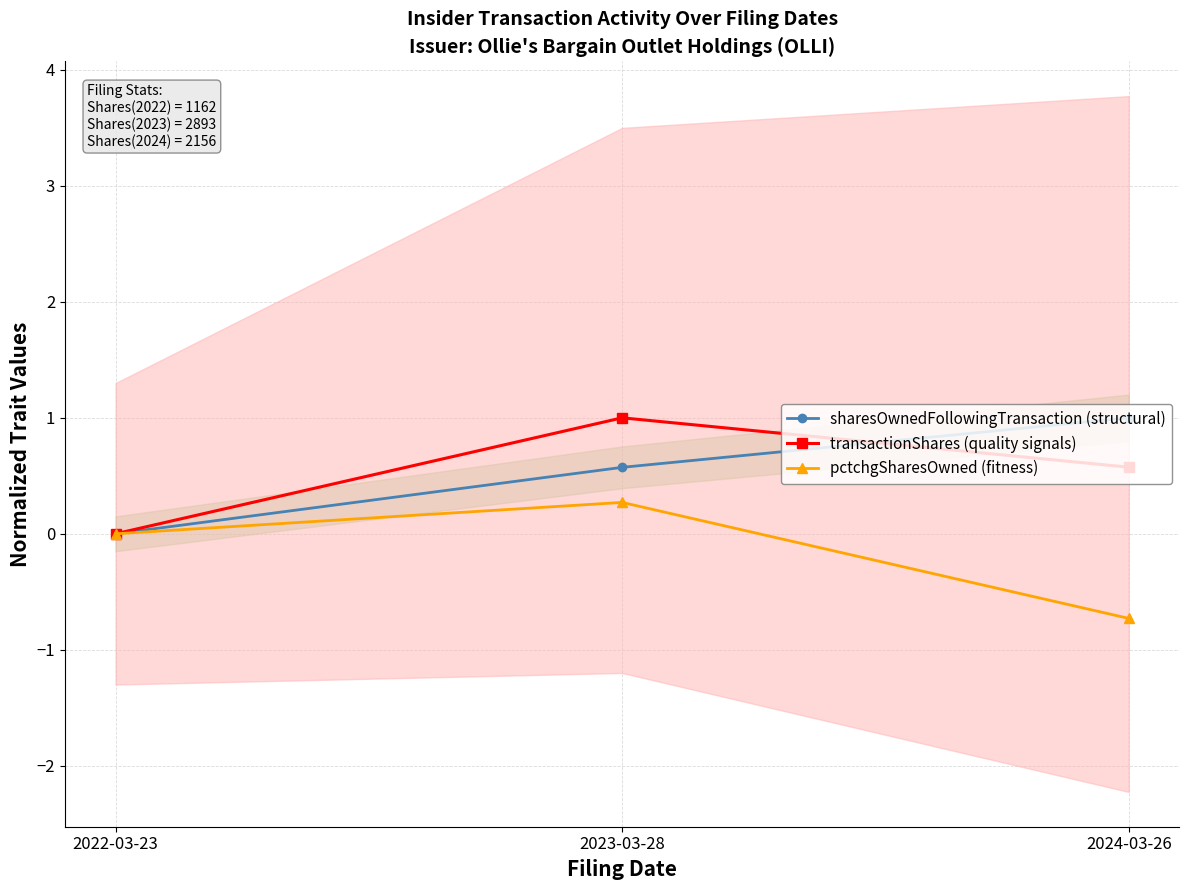

What are all the series names shown in the legend?

sharesOwnedFollowingTransaction (structural), transactionShares (quality signals), pctchgSharesOwned (fitness)